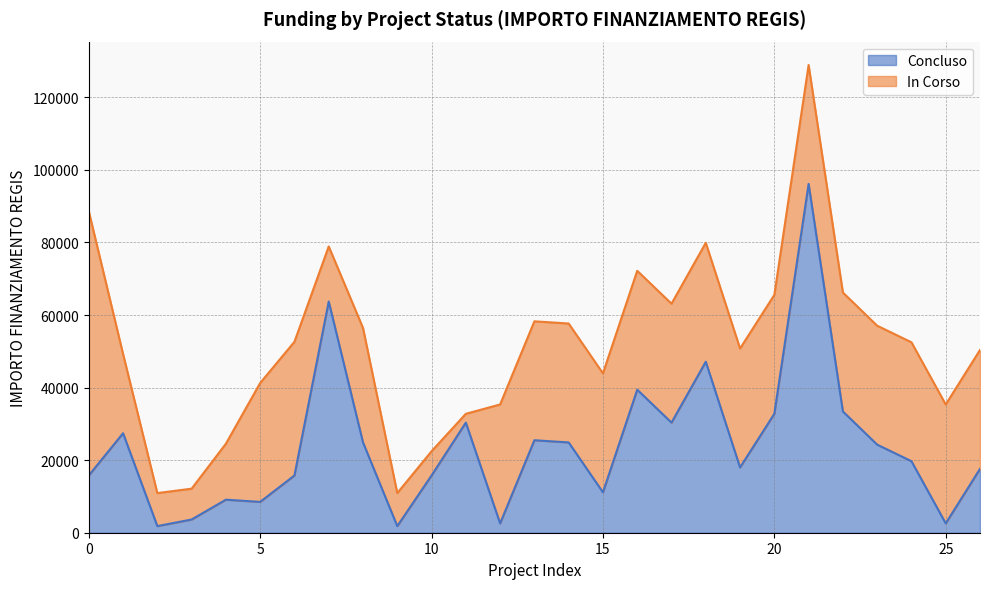

The chart shows a value of 60015 at 16. True or false?

False